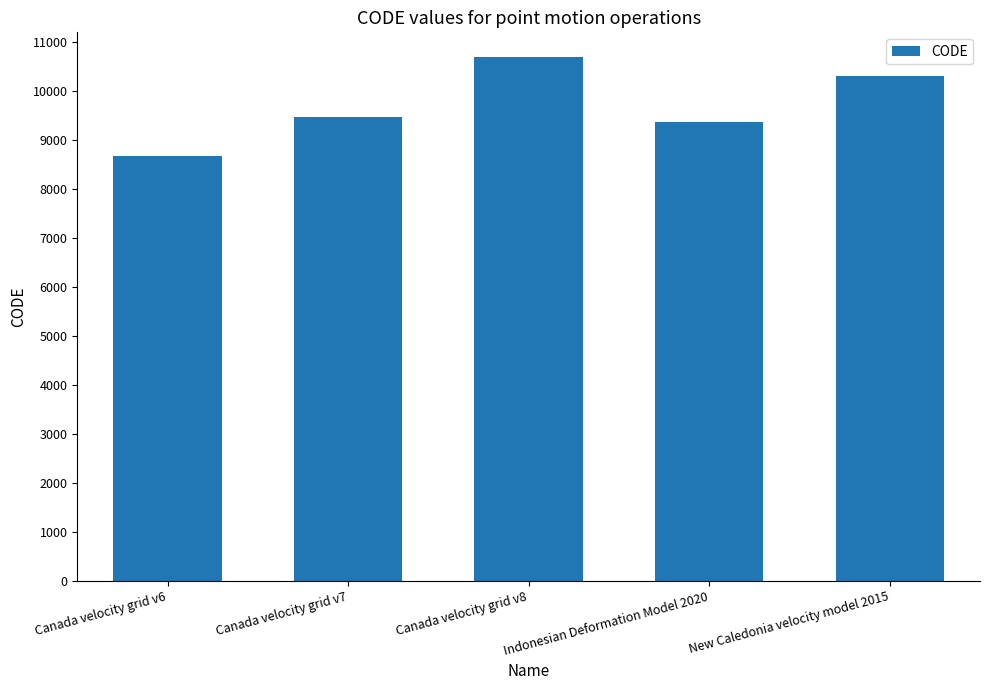

Reading left to right, list all the values displayed in this chart.

Canada velocity grid v6=8676	Canada velocity grid v7=9483	Canada velocity grid v8=10707	Indonesian Deformation Model 2020=9375	New Caledonia velocity model 2015=10323